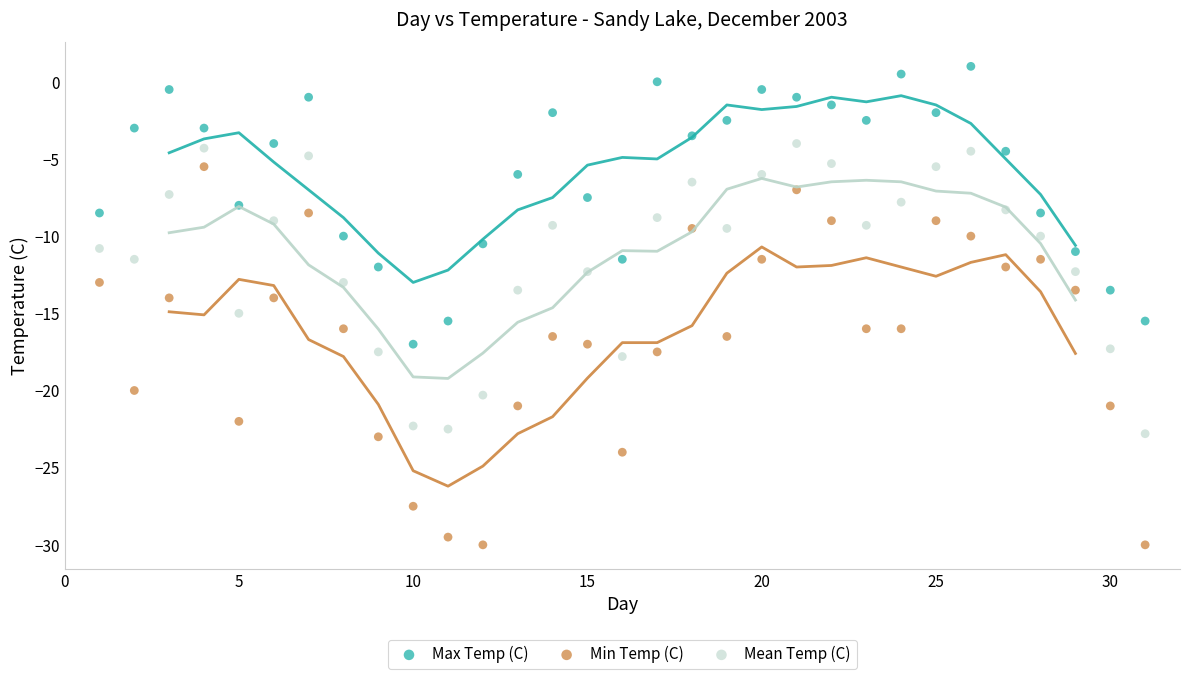

Across all data points, what is the range of X values (max minus min)?

30.0